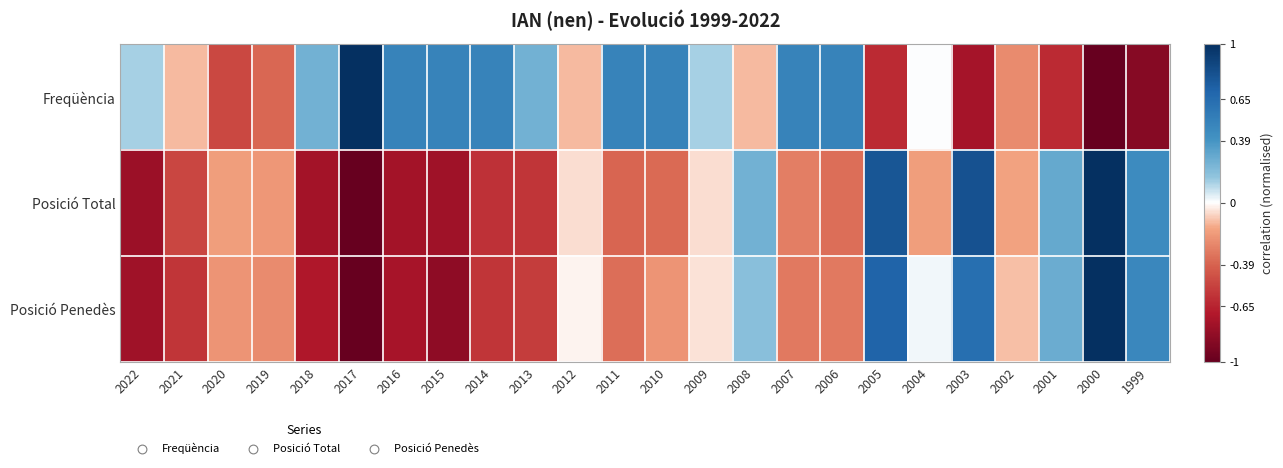

Count the number of data series in this chart.

3